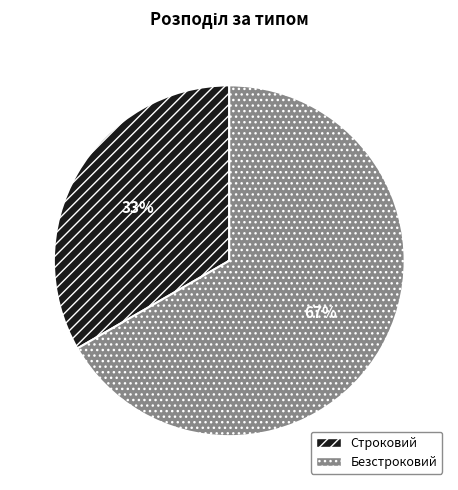

Rank the categories by value from lowest to highest.

Строковий, Безстроковий